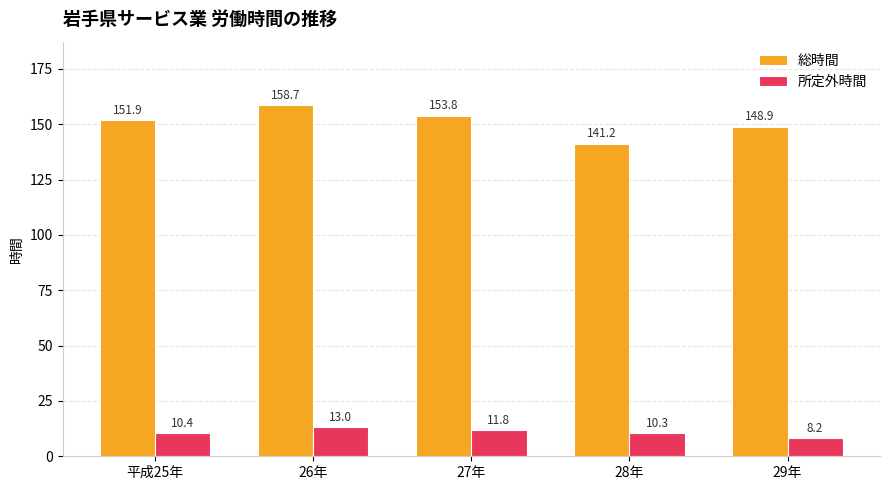

At 27年, list the series in order from smallest to largest.

所定外時間, 総時間